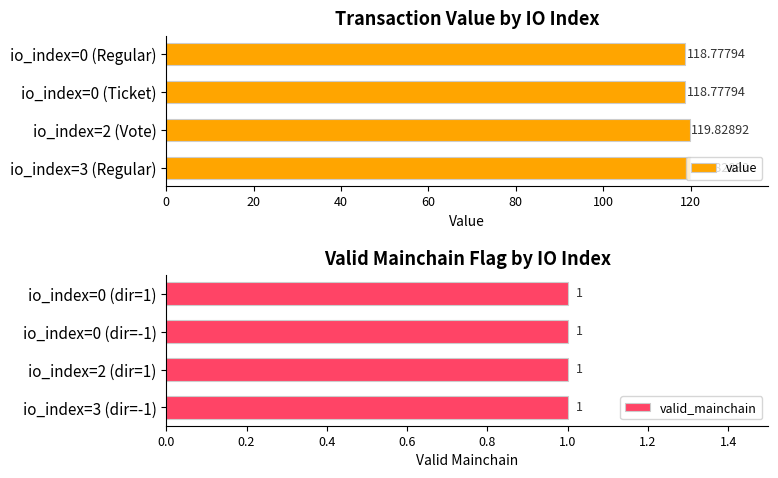

Rank the series by their average value, from highest to lowest.

value, valid_mainchain